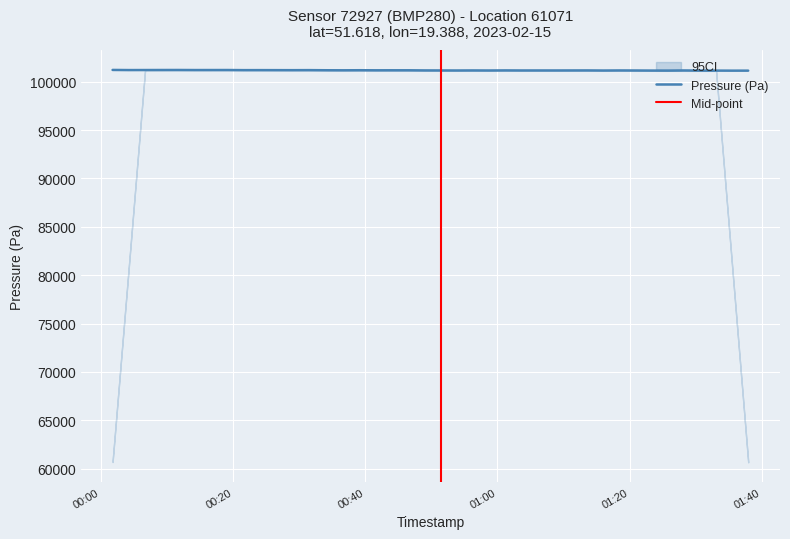

What is the maximum value for Pressure (Pa)?

101211.5